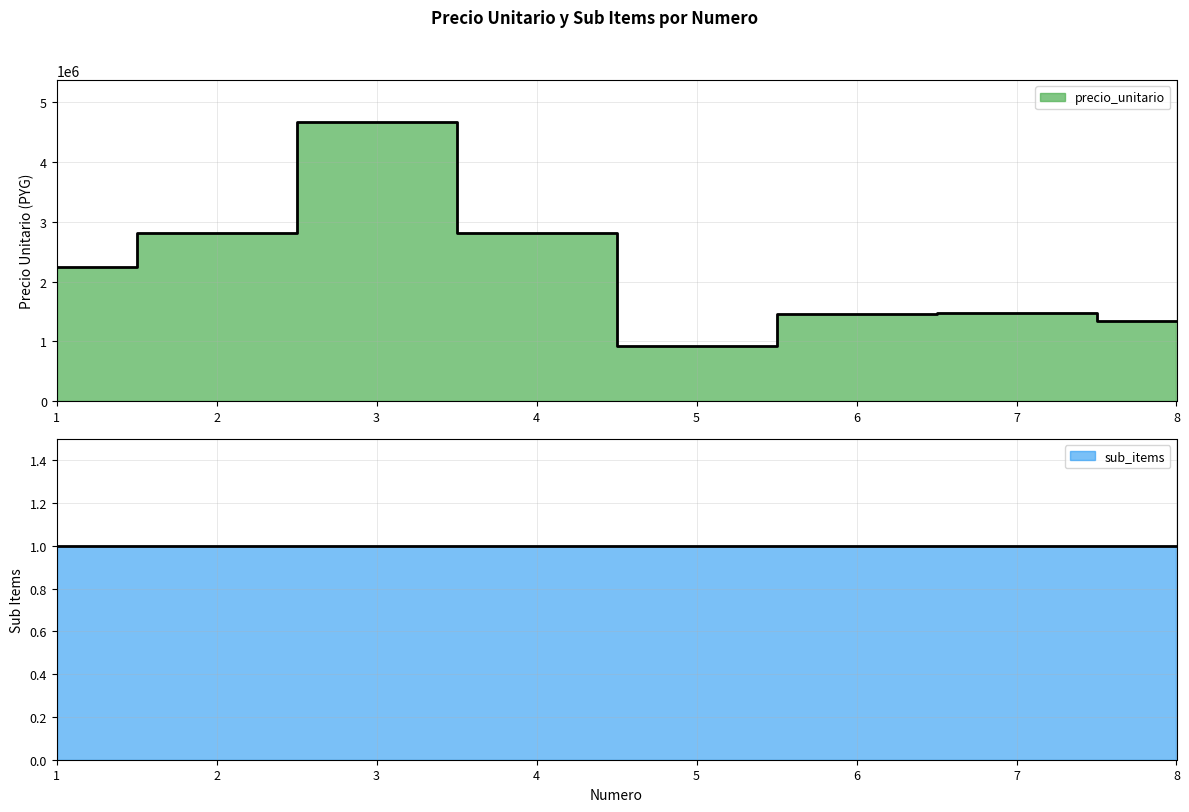

What is the value of the 8th point from the left?

1342000